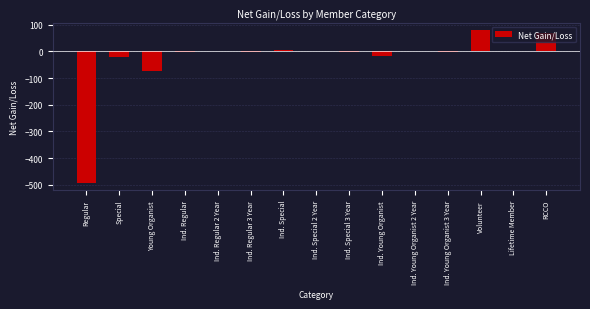

Between Special and RCCO, which is larger?

RCCO